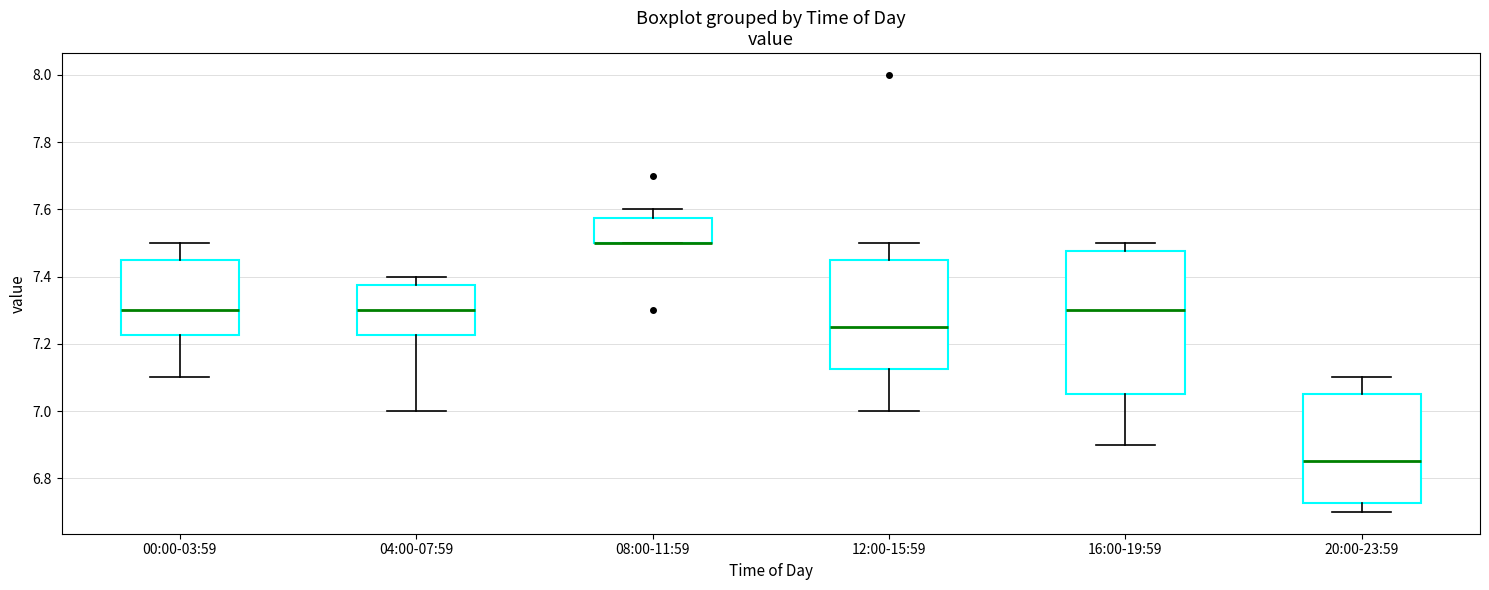

Where is the lower edge of the box for 20:00-23:59 on the y-axis? The values are not printed on the chart, so give them approximately, as read against the axis.

6.72